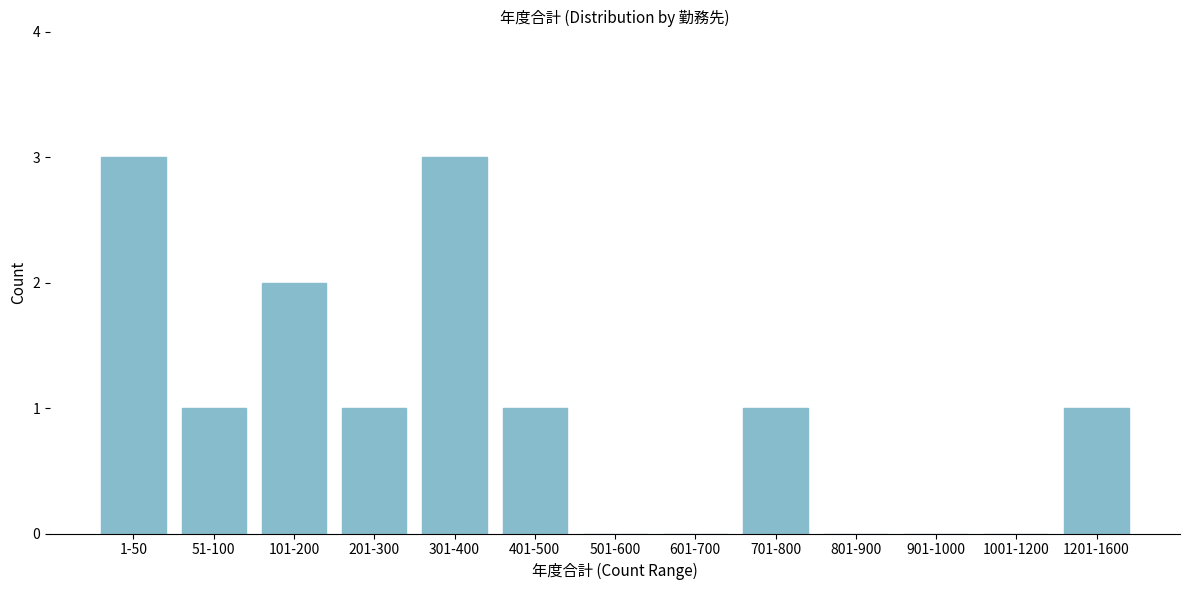

Reading left to right, extract all data points from this chart.

1-50=3	51-100=1	101-200=2	201-300=1	301-400=3	401-500=1	501-600=0	601-700=0	701-800=1	801-900=0	901-1000=0	1001-1200=0	1201-1600=1